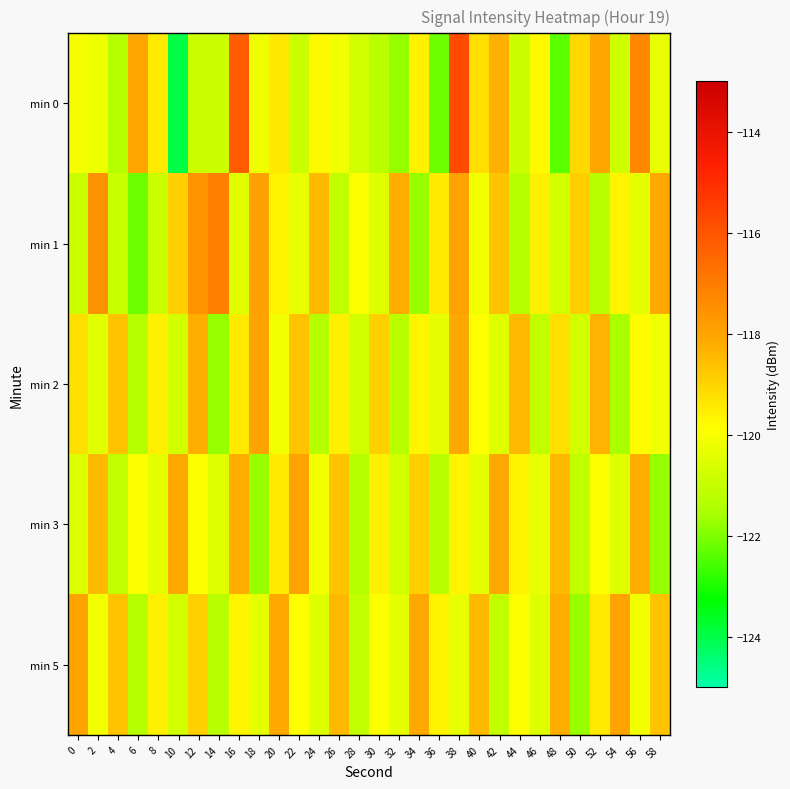

How many data points does each series have?

30